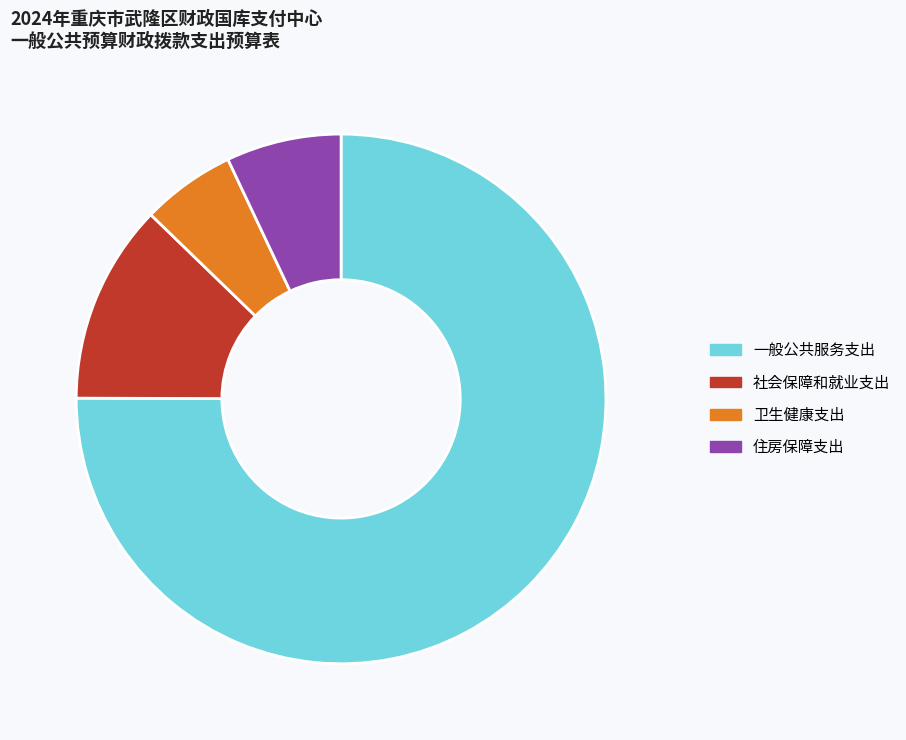

Does 一般公共服务支出 account for over 50% of the chart?

Yes